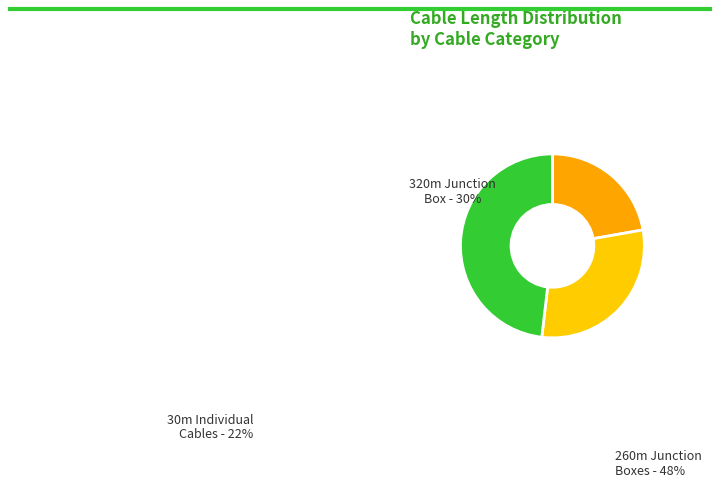

How many slices are in this pie chart?

3